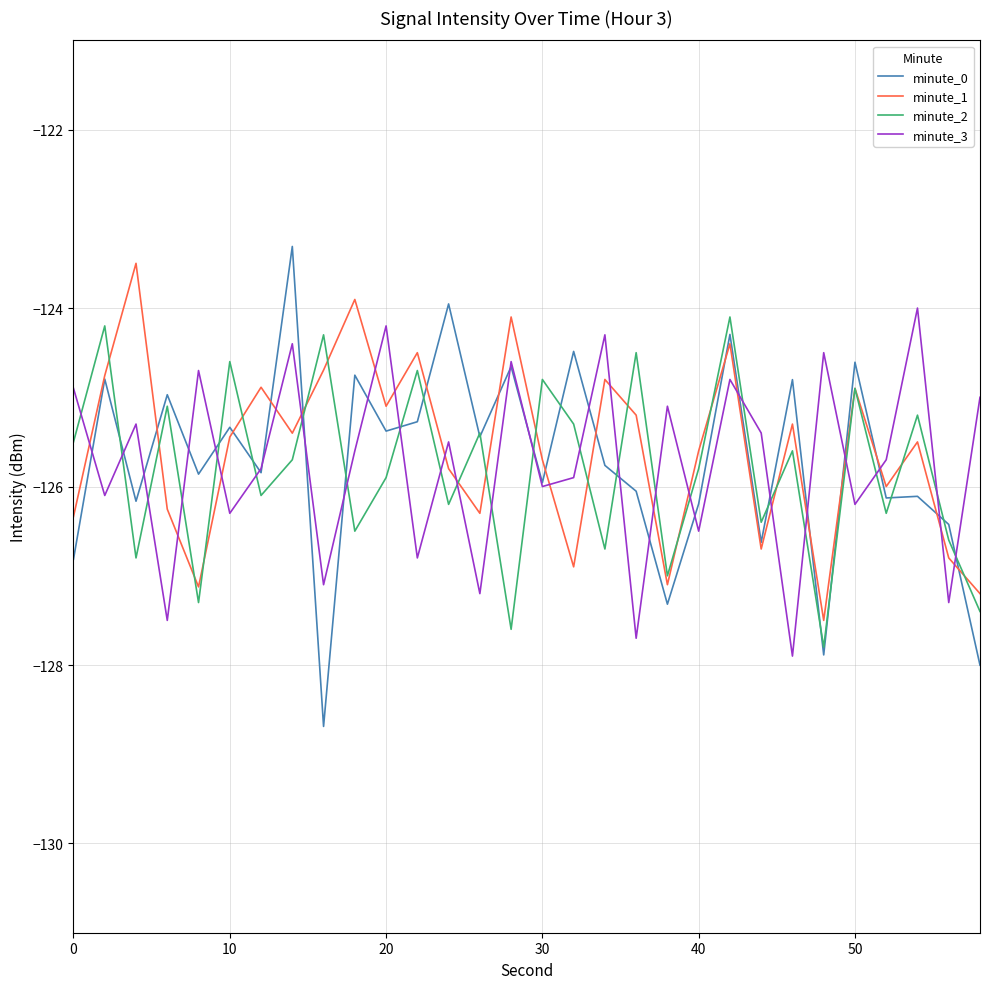

What is the greatest value displayed?

-123.3